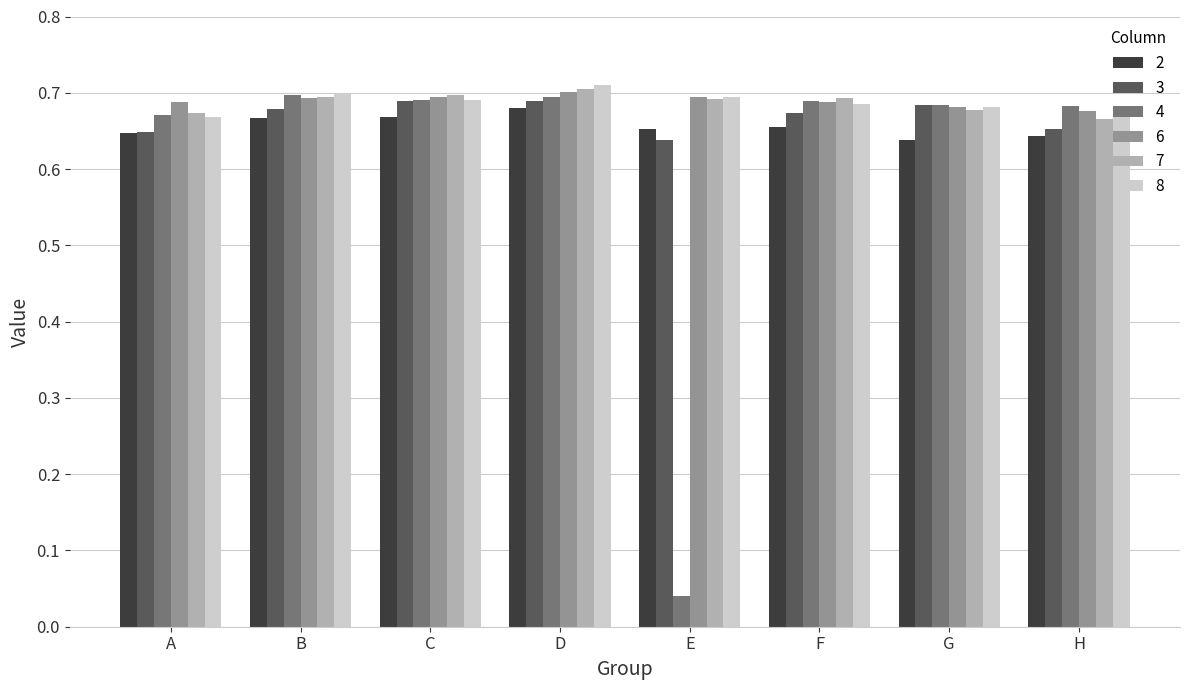

At how many categories does at least one series exceed 0?

8